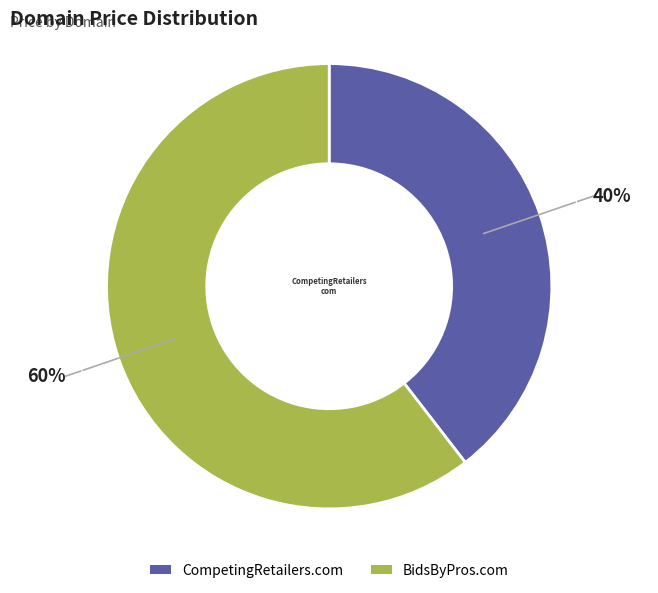

Combined, do BidsByPros.com and CompetingRetailers.com account for over 50%?

Yes